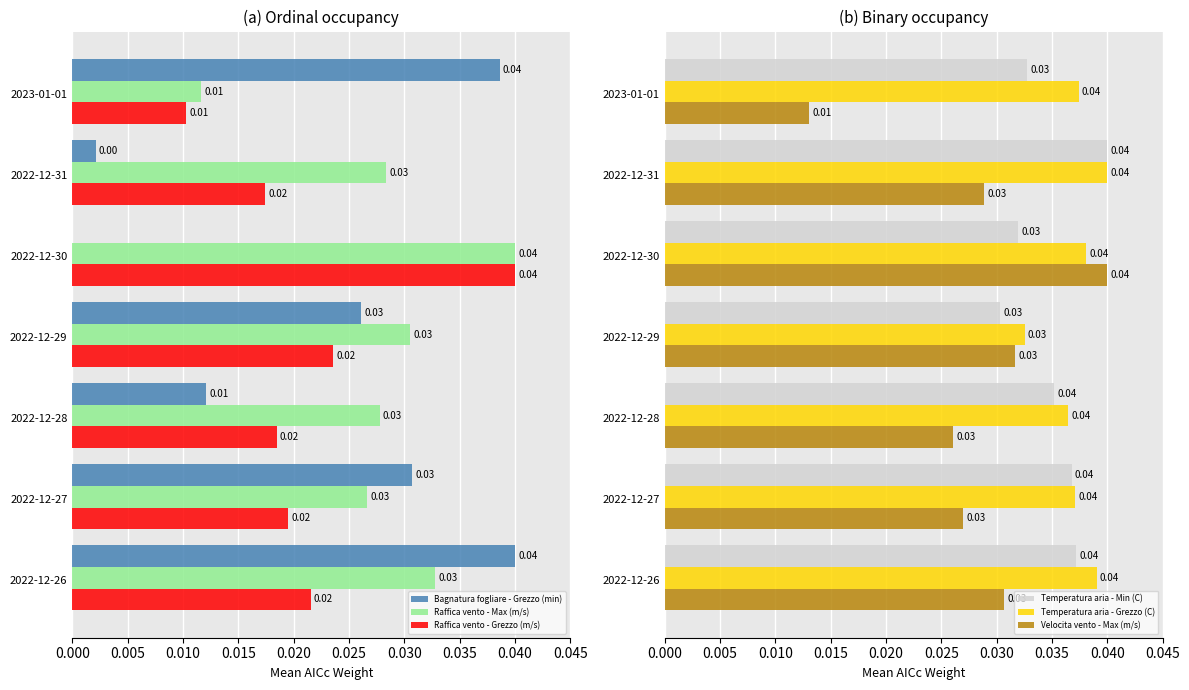

The value of Velocita vento - Max (m/s) at 2022-12-30 is 0.0. True or false?

True